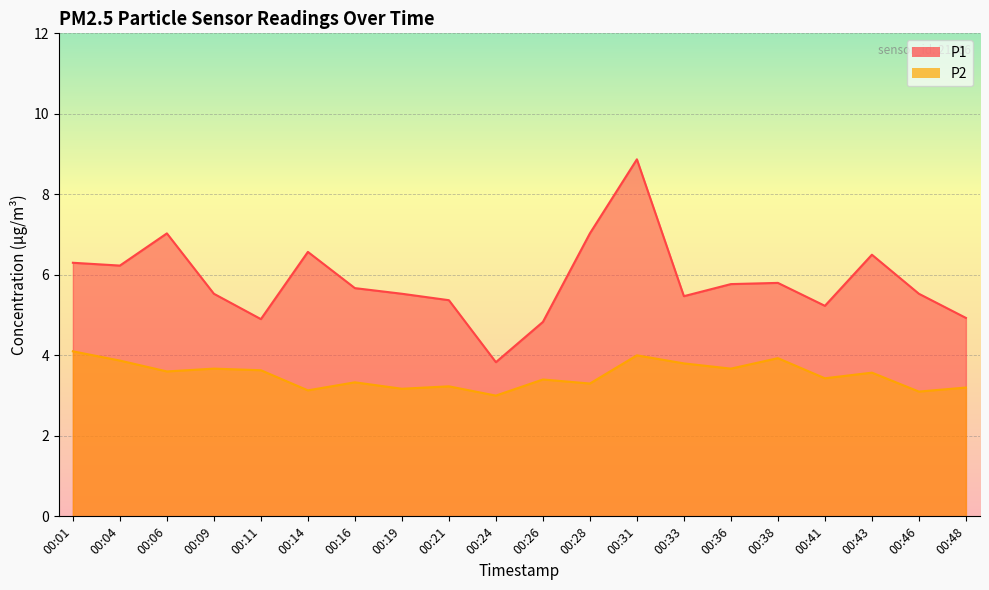

What is the difference between the highest and lowest values at 00:38?

1.9